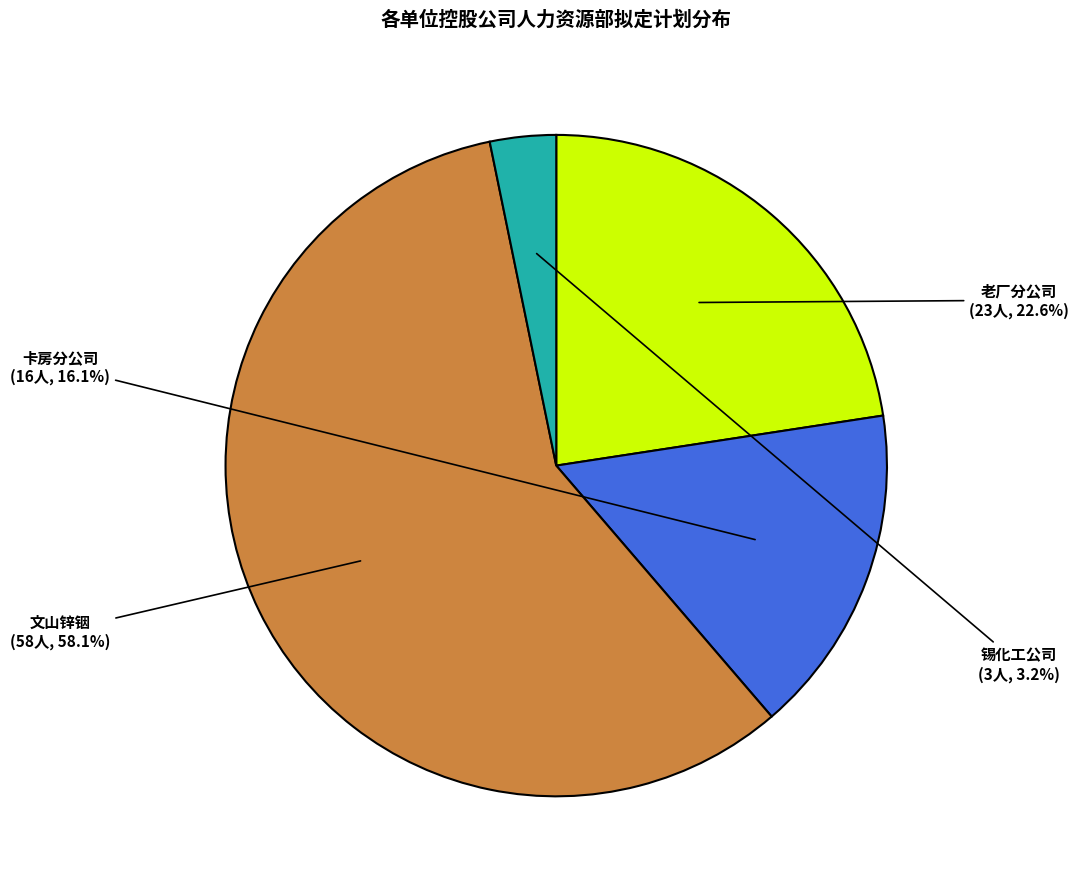

Is there a majority slice in this chart?

Yes